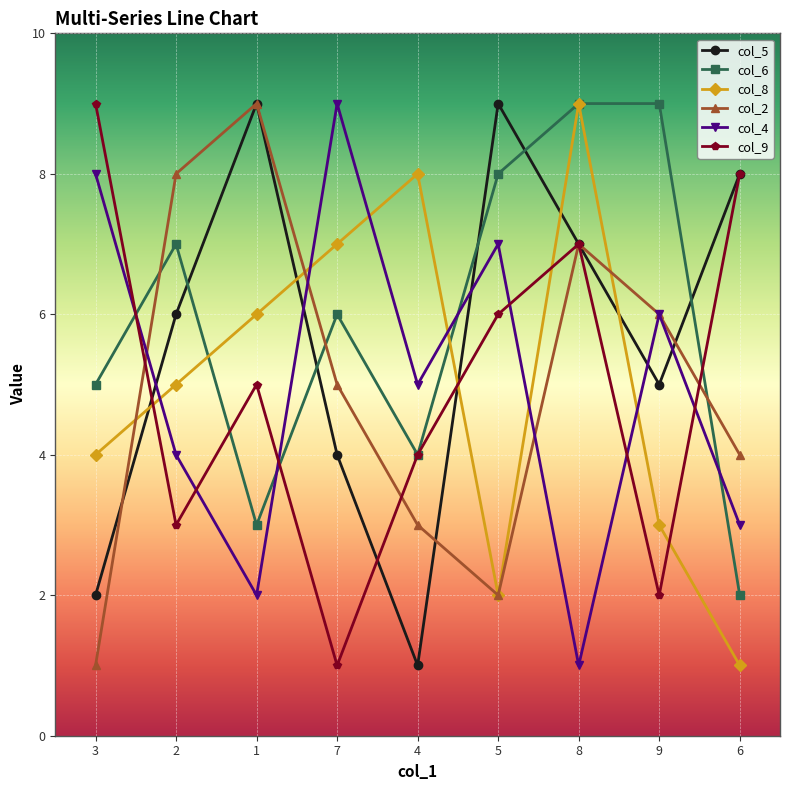

How many data points in col_9 are less than 5?

4